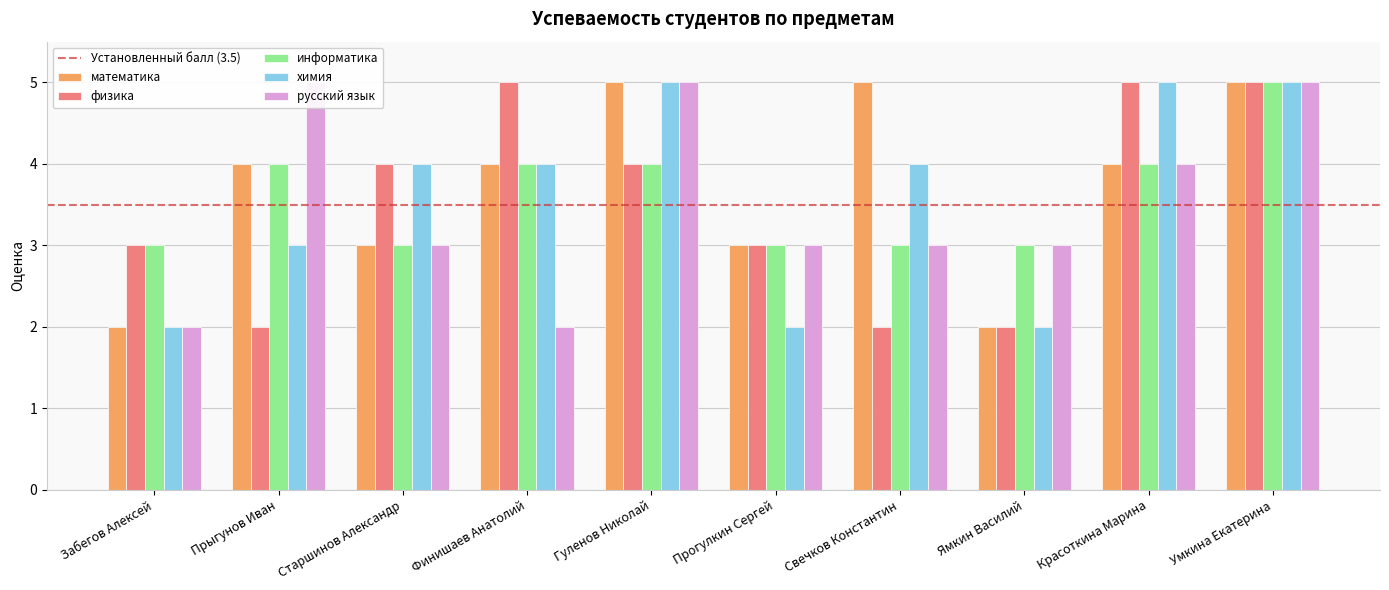

Reading right to left, list all the values displayed in this chart.

математика: Умкина Екатерина=5	Красоткина Марина=4	Ямкин Василий=2	Свечков Константин=5	Прогулкин Сергей=3	Гуленов Николай=5	Финишаев Анатолий=4	Старшинов Александр=3	Прыгунов Иван=4	Забегов Алексей=2
физика: Умкина Екатерина=5	Красоткина Марина=5	Ямкин Василий=2	Свечков Константин=2	Прогулкин Сергей=3	Гуленов Николай=4	Финишаев Анатолий=5	Старшинов Александр=4	Прыгунов Иван=2	Забегов Алексей=3
информатика: Умкина Екатерина=5	Красоткина Марина=4	Ямкин Василий=3	Свечков Константин=3	Прогулкин Сергей=3	Гуленов Николай=4	Финишаев Анатолий=4	Старшинов Александр=3	Прыгунов Иван=4	Забегов Алексей=3
химия: Умкина Екатерина=5	Красоткина Марина=5	Ямкин Василий=2	Свечков Константин=4	Прогулкин Сергей=2	Гуленов Николай=5	Финишаев Анатолий=4	Старшинов Александр=4	Прыгунов Иван=3	Забегов Алексей=2
русский язык: Умкина Екатерина=5	Красоткина Марина=4	Ямкин Василий=3	Свечков Константин=3	Прогулкин Сергей=3	Гуленов Николай=5	Финишаев Анатолий=2	Старшинов Александр=3	Прыгунов Иван=5	Забегов Алексей=2